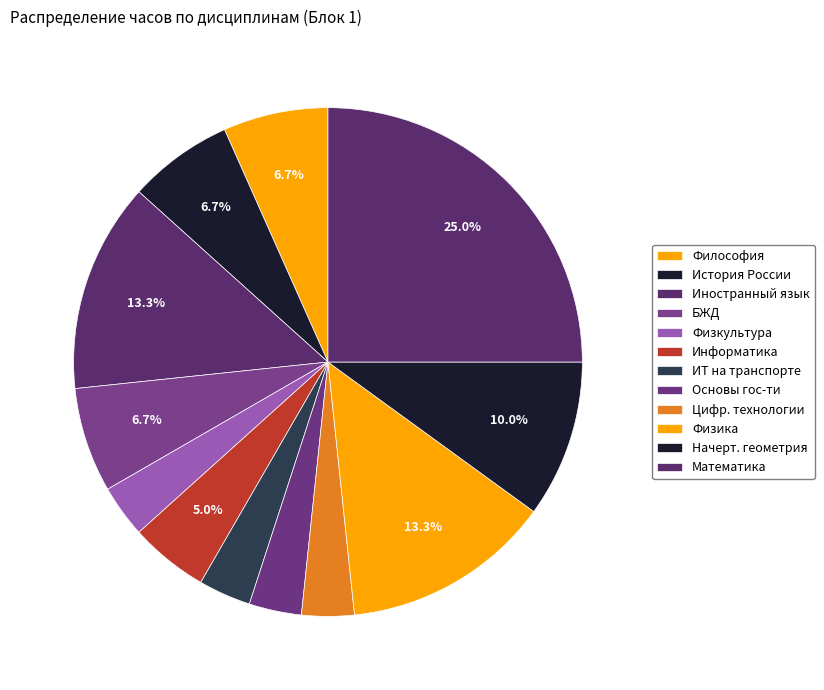

Count the number of slices in the pie.

12